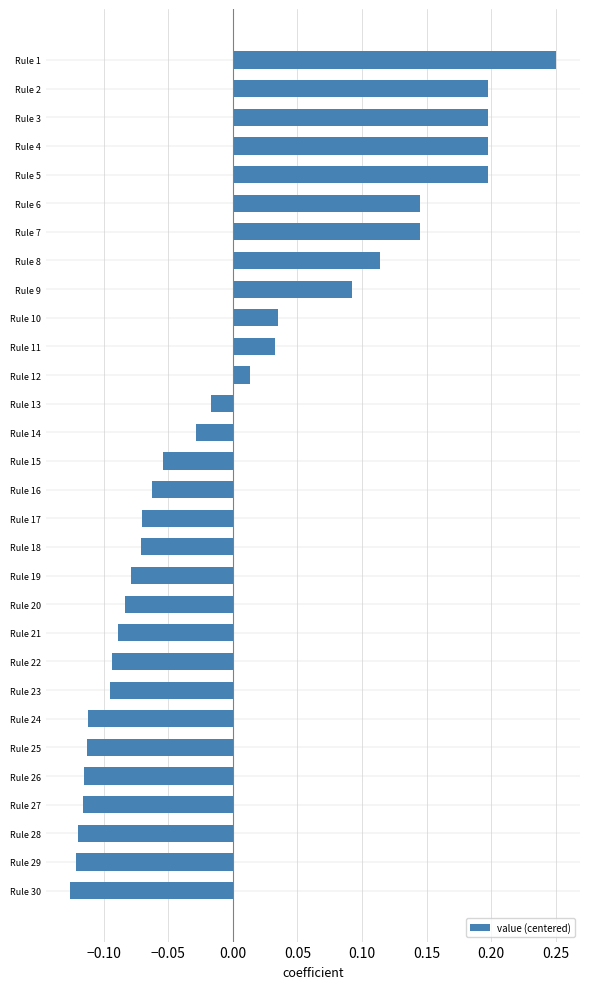

The value at Rule 4 is 0.1. True or false?

False